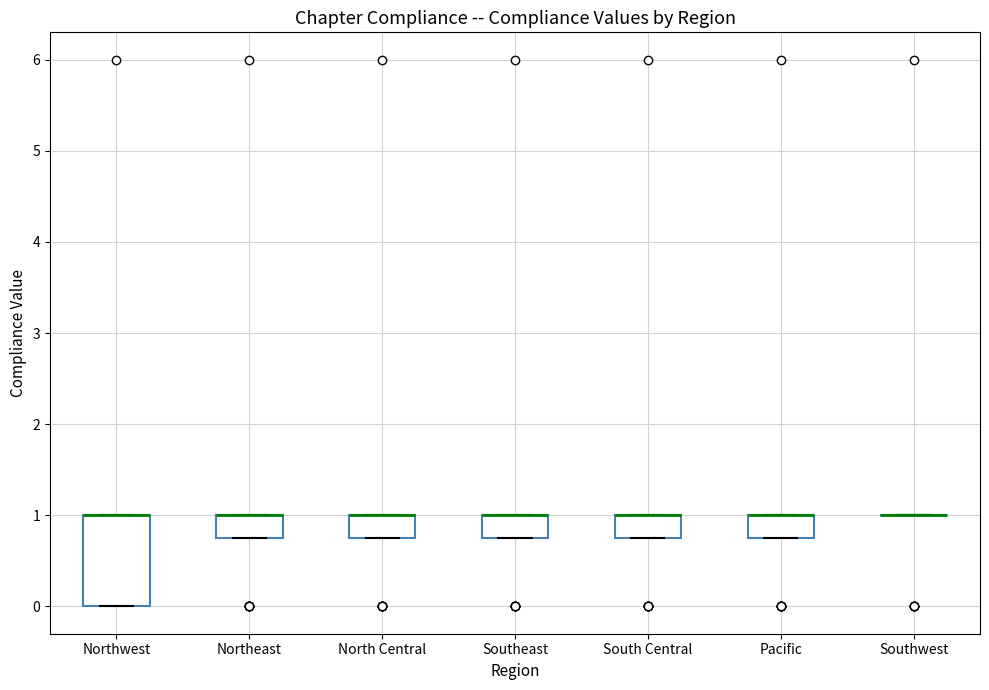

Reading left to right, read every box against the y-axis: the position of its median line, the range the box covers, and the ends of its whiskers. The values are not printed on the chart, so give them approximately, as read against the axis.

Northwest: median 1.0 (drawn on the box's upper edge), box 0.0 to 1.0, whiskers 0.0 to 1.0
Northeast: median 1.0 (drawn on the box's upper edge), box 0.8 to 1.0, whiskers 0.8 to 1.0
North Central: median 1.0 (drawn on the box's upper edge), box 0.8 to 1.0, whiskers 0.8 to 1.0
Southeast: median 1.0 (drawn on the box's upper edge), box 0.8 to 1.0, whiskers 0.8 to 1.0
South Central: median 1.0 (drawn on the box's upper edge), box 0.8 to 1.0, whiskers 0.8 to 1.0
Pacific: median 1.0 (drawn on the box's upper edge), box 0.8 to 1.0, whiskers 0.8 to 1.0
Southwest: box collapsed to a line at 1.0, whiskers 1.0 to 1.0